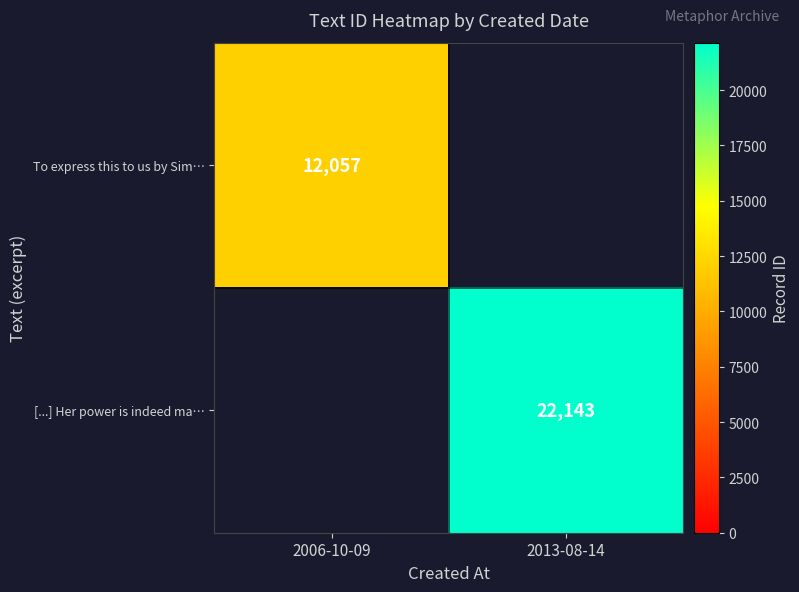

True or false: [...] Her power is indeed ma… has a value of 32328 at 2013-08-14.

False